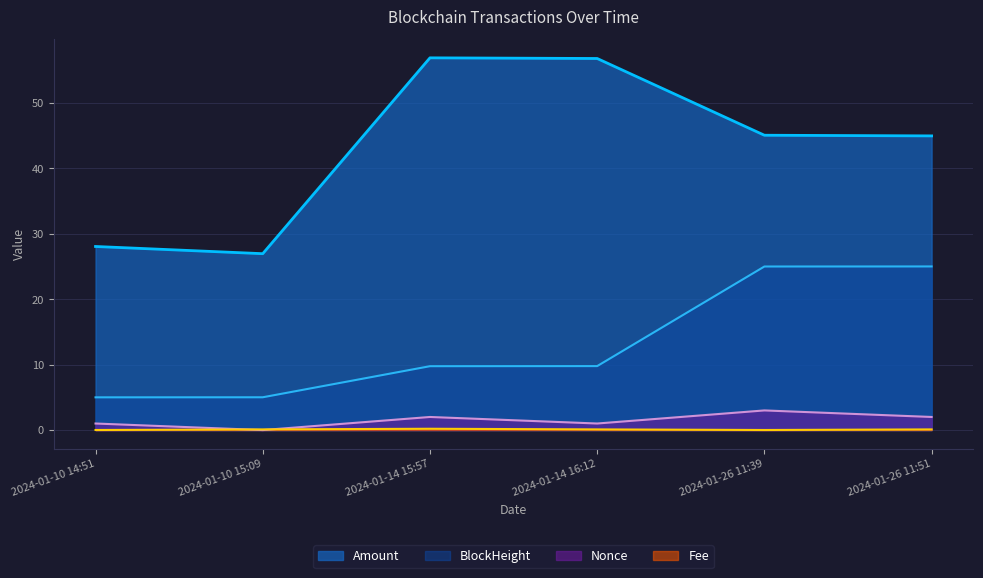

Between 2024-01-10 15:09 and 2024-01-14 16:12, which series saw the biggest shift?

Amount